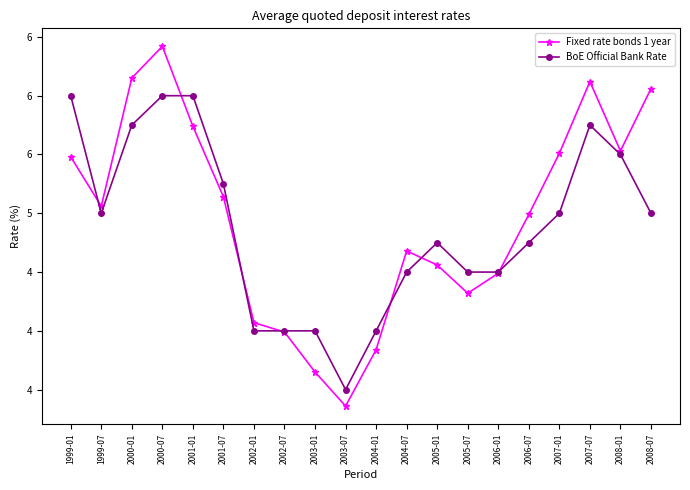

Does the chart have visible grid lines?

No